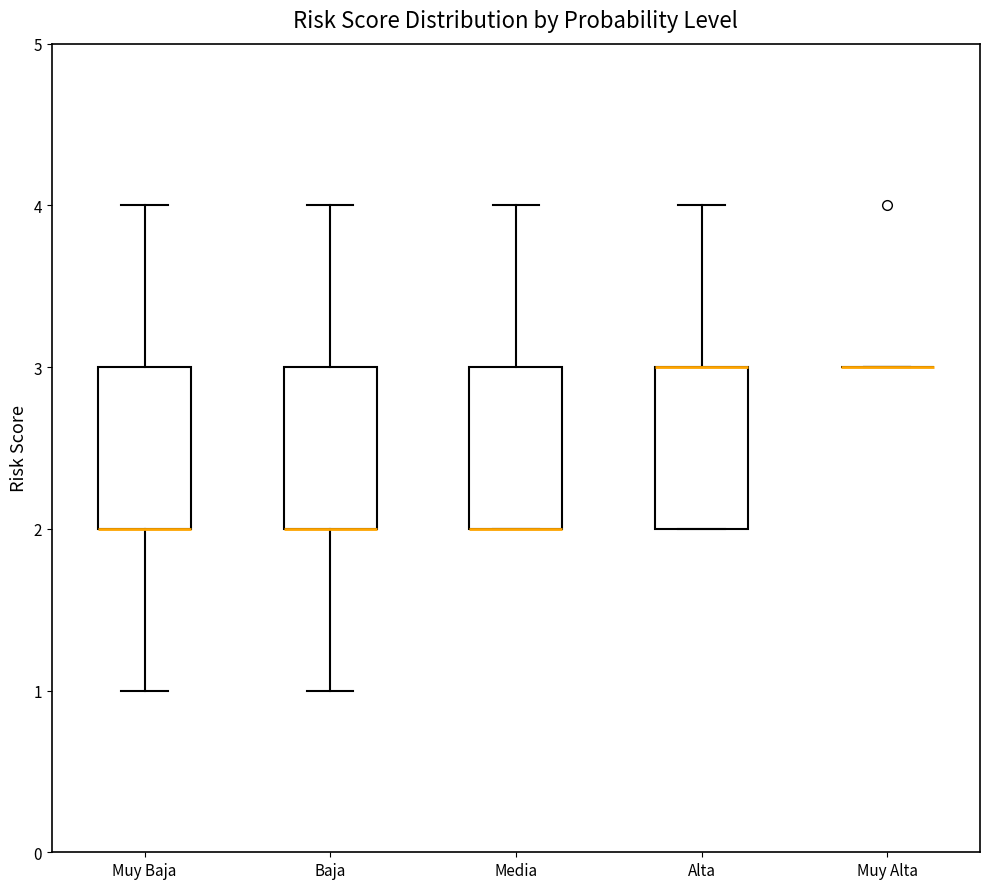

Reading left to right, transcribe this box plot: for each box, give where its median line is, the range the box spans, and where its two whiskers end, as read against the y-axis. The values are not printed on the chart, so give them approximately, as read against the axis.

Muy Baja: median 2 (drawn on the box's lower edge), box 2 to 3, whiskers 1 to 4
Baja: median 2 (drawn on the box's lower edge), box 2 to 3, whiskers 1 to 4
Media: median 2 (drawn on the box's lower edge), box 2 to 3, whiskers 2 to 4
Alta: median 3 (drawn on the box's upper edge), box 2 to 3, whiskers 2 to 4
Muy Alta: box collapsed to a line at 3, whiskers 3 to 3